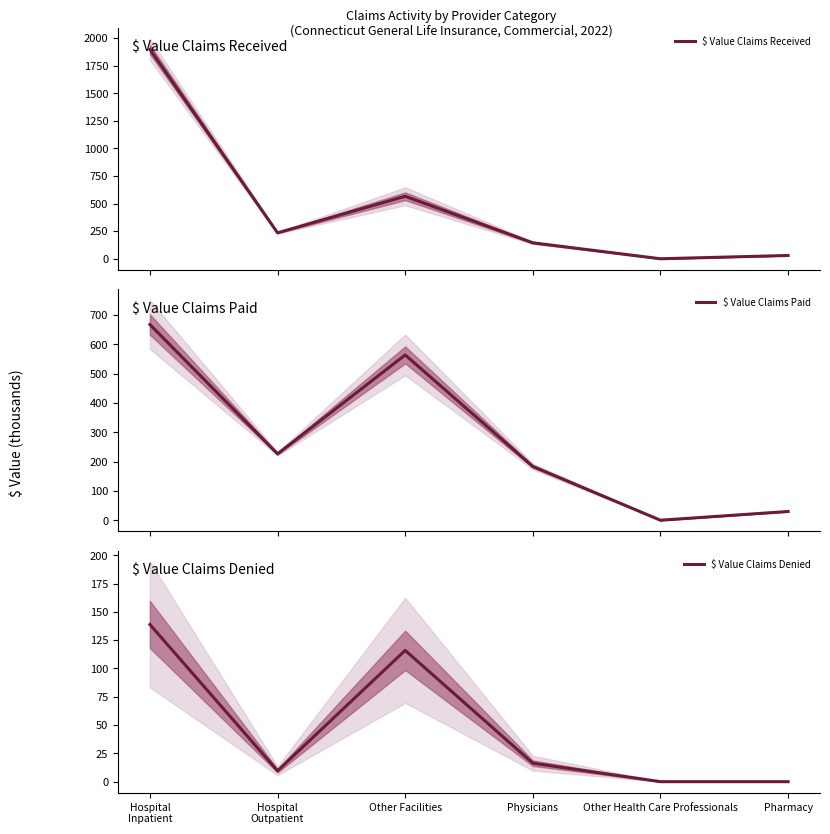

Which series has the widest spread of values?

$ Value Claims Received